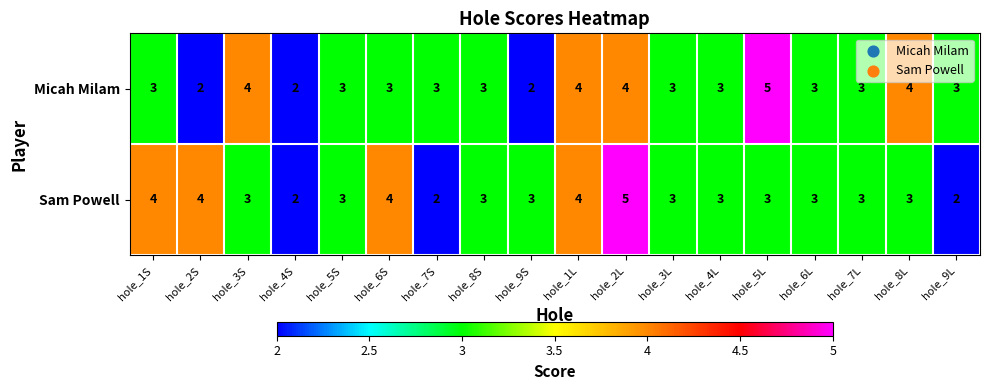

At which category is the sum across all series the highest?

hole_2L